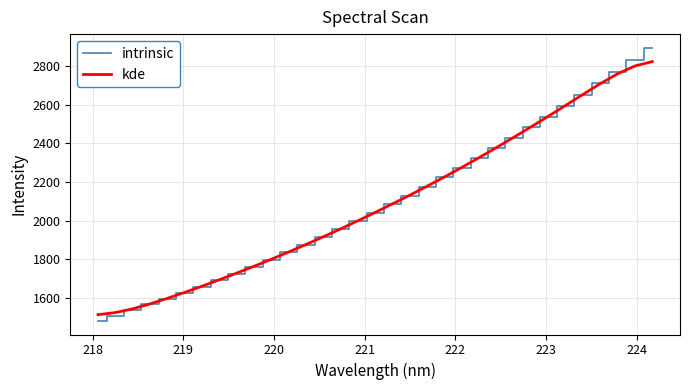

True or false: intrinsic has more than 0 interior local peaks.

False